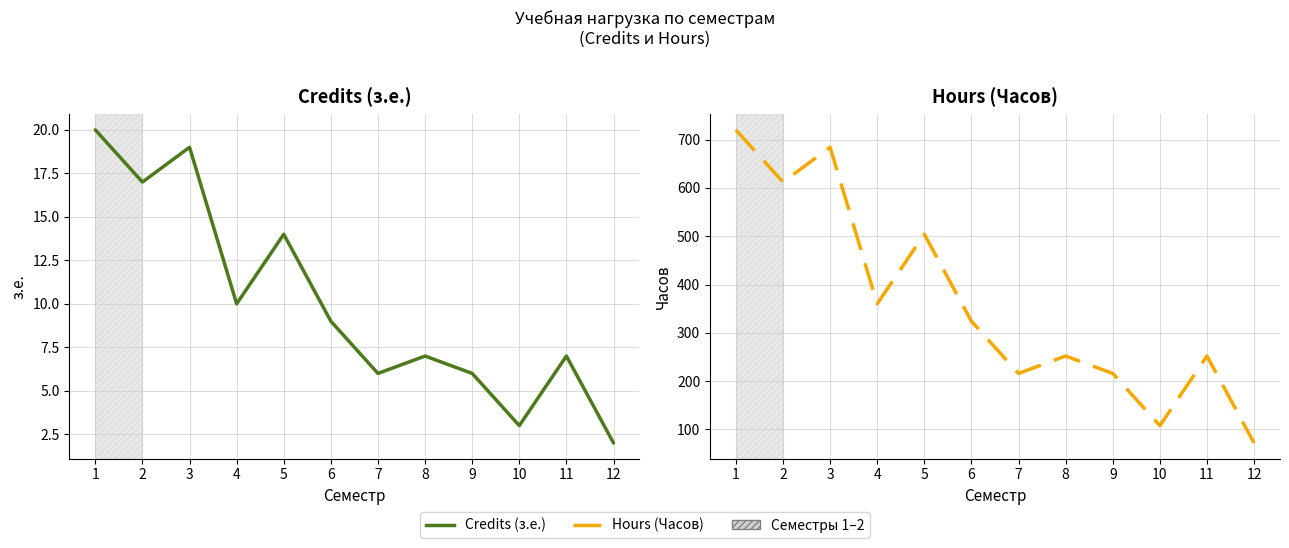

Reading left to right, extract all data points from this chart.

Credits (з.е.): 1=20	2=17	3=19	4=10	5=14	6=9	7=6	8=7	9=6	10=3	11=7	12=2
Hours (Часов): 1=720	2=612	3=684	4=360	5=504	6=324	7=216	8=252	9=216	10=108	11=252	12=72